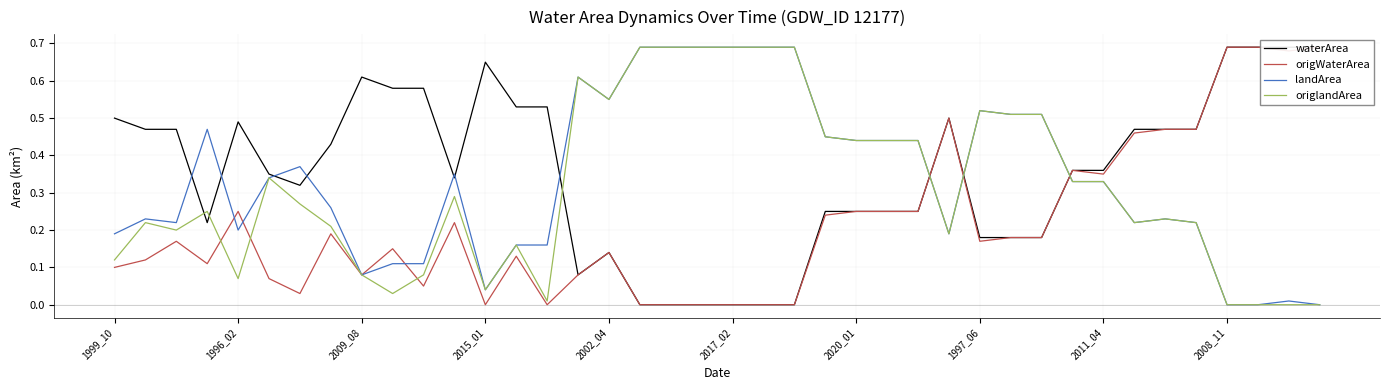

What is the difference between the highest and lowest values at 21?

0.7